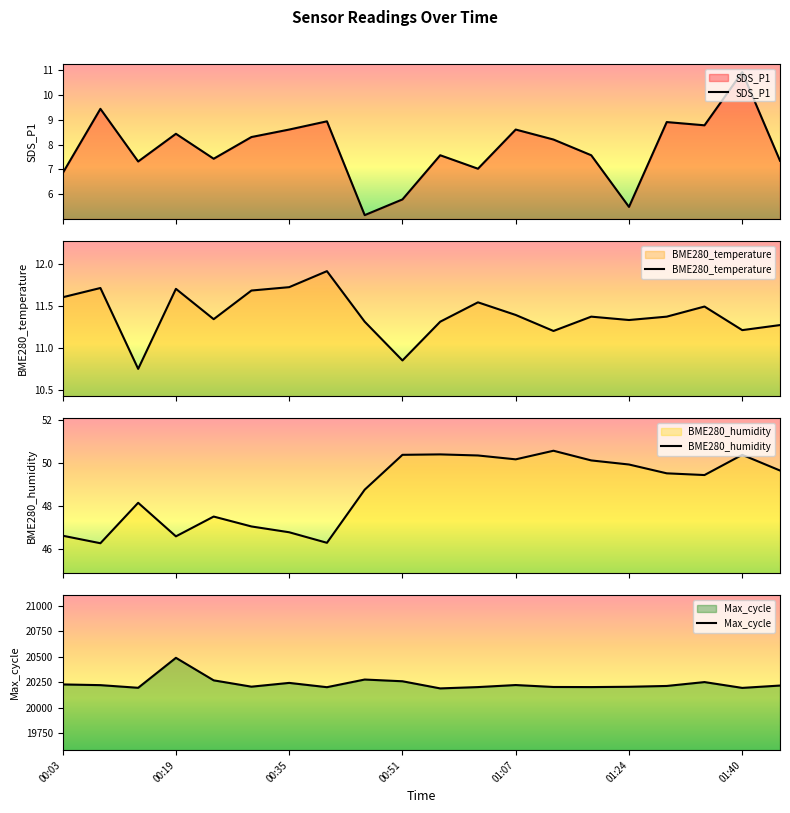

The value of Max_cycle at 01:40 is 20195. True or false?

True